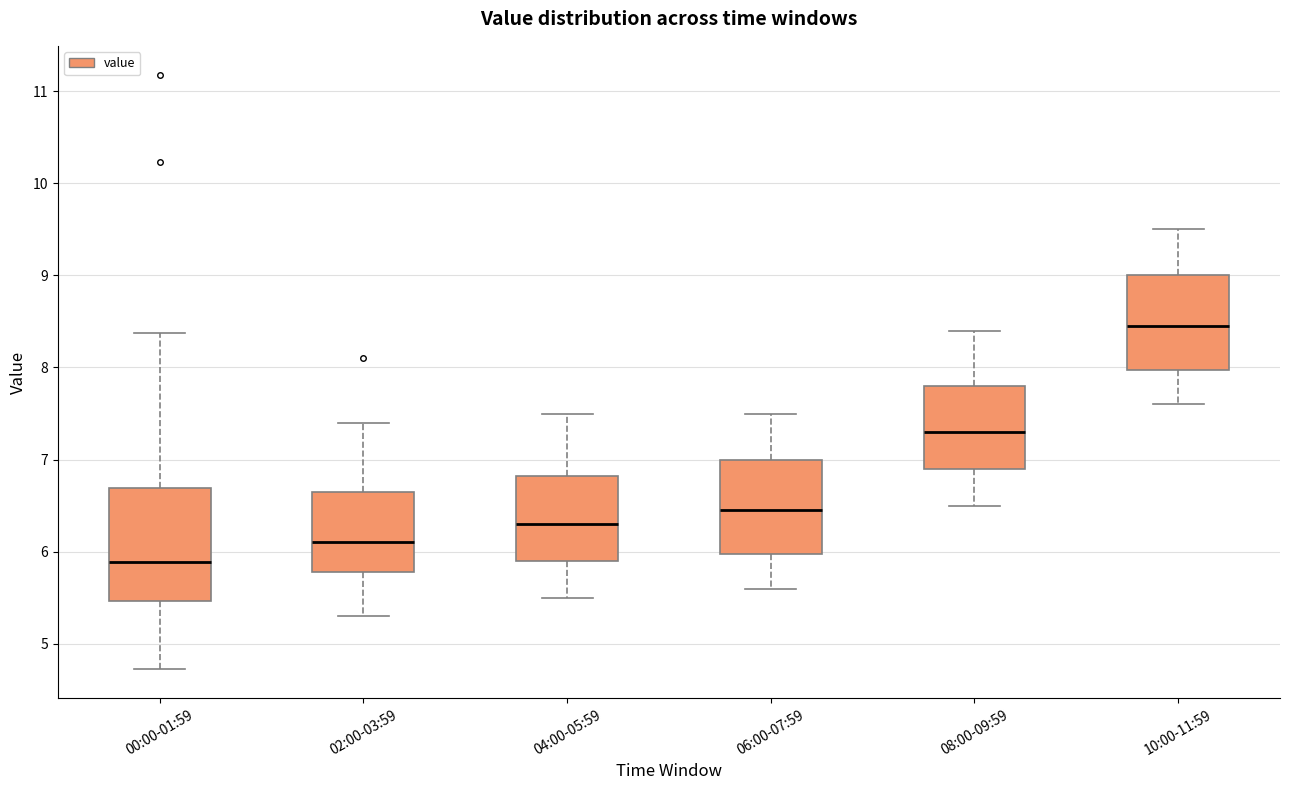

Reading left to right, transcribe this box plot: for each box, give where its median line is, the range the box spans, and where its two whiskers end, as read against the y-axis. The values are not printed on the chart, so give them approximately, as read against the axis.

00:00-01:59: median 5.9, box 5.5 to 6.7, whiskers 4.7 to 8.4
02:00-03:59: median 6.1, box 5.8 to 6.7, whiskers 5.3 to 7.4
04:00-05:59: median 6.3, box 5.9 to 6.8, whiskers 5.5 to 7.5
06:00-07:59: median 6.5, box 6.0 to 7.0, whiskers 5.6 to 7.5
08:00-09:59: median 7.3, box 6.9 to 7.8, whiskers 6.5 to 8.4
10:00-11:59: median 8.5, box 8.0 to 9.0, whiskers 7.6 to 9.5